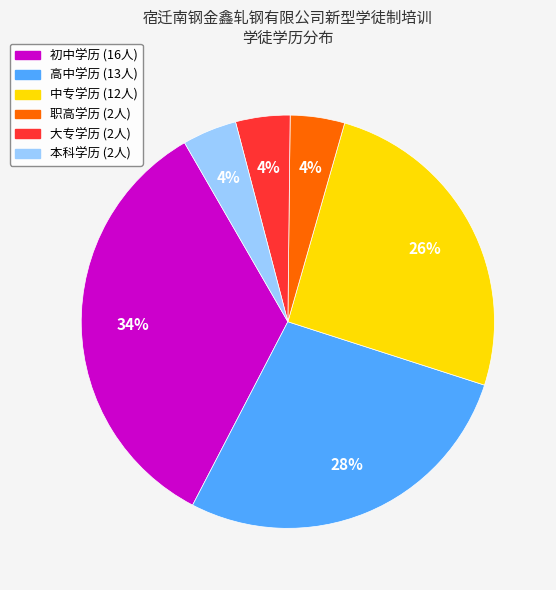

Is there any slice that represents more than half of the pie?

No